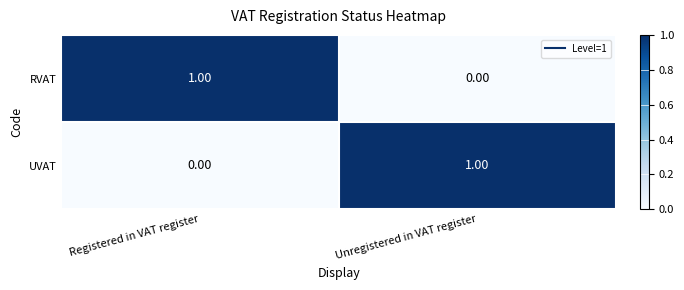

What is the difference between the highest and lowest values at Unregistered in VAT register?

1